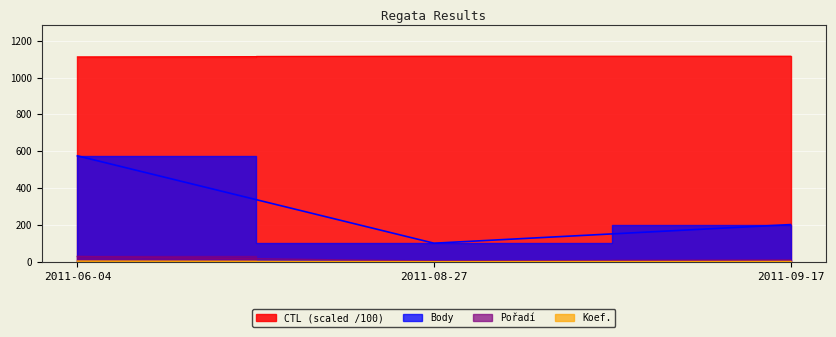

Count the Koef. values in the range 1 to 4.

3